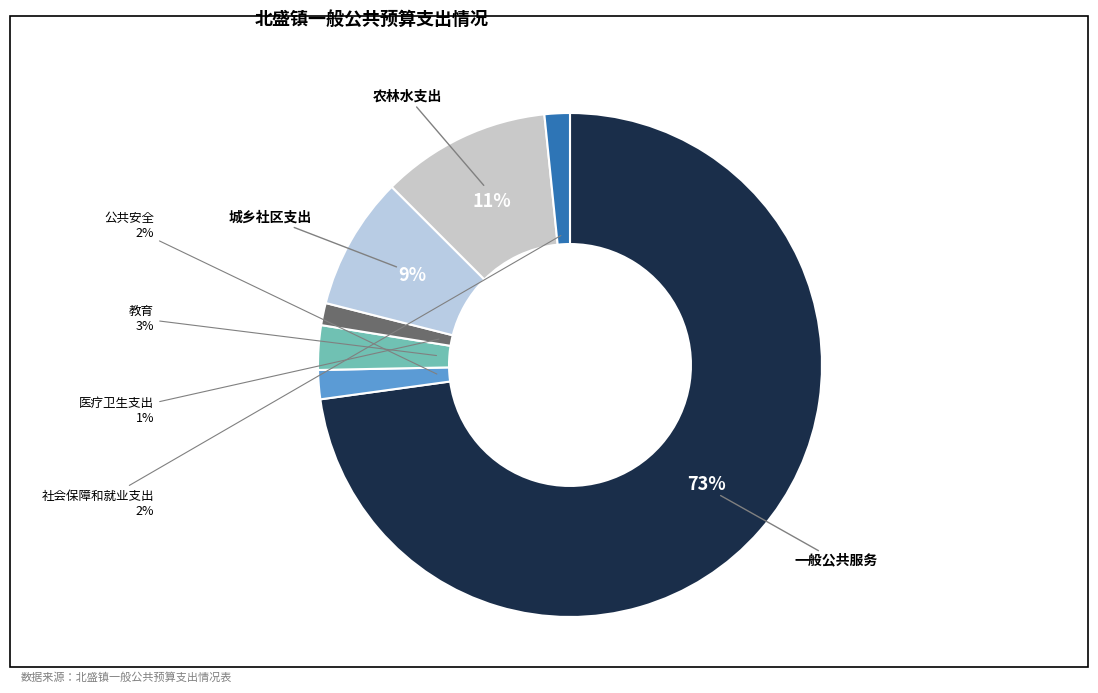

How many segments does this pie chart have?

7